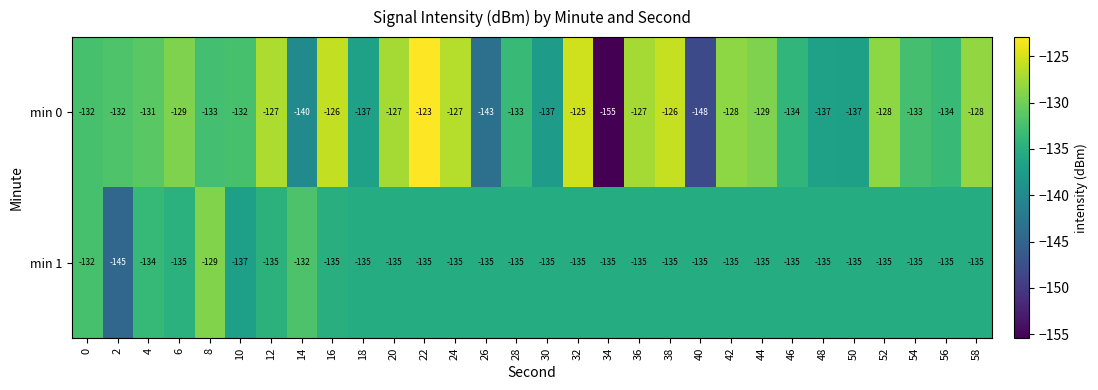

Which series has the widest spread of values?

min 0